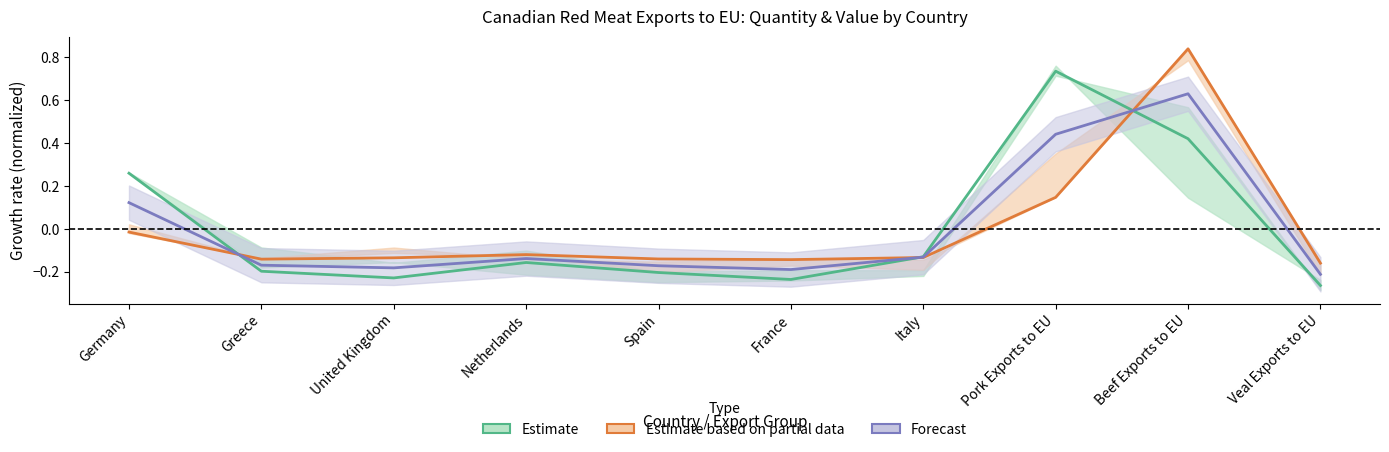

Reading right to left, extract all data points from this chart.

Estimate: -0.3	0.4	0.7	-0.1	-0.2	-0.2	-0.2	-0.2	-0.2	0.3
Estimate based on partial data: -0.2	0.8	0.1	-0.1	-0.1	-0.1	-0.1	-0.1	-0.1	-0.0
Forecast: -0.2	0.6	0.4	-0.1	-0.2	-0.2	-0.1	-0.2	-0.2	0.1